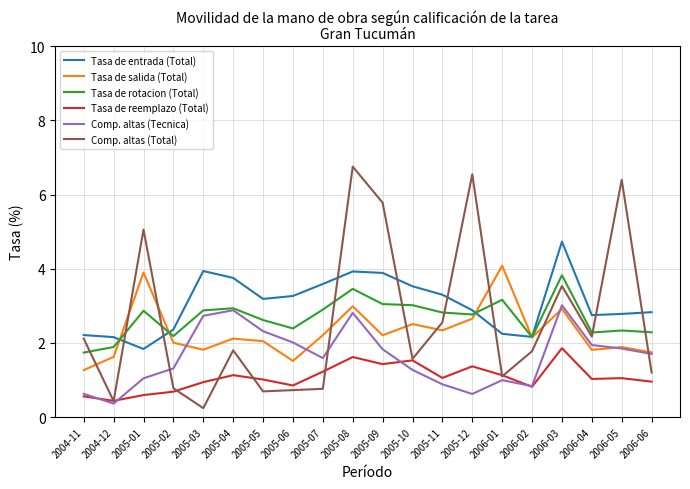

What is the sum of the Tasa de rotacion (Total) values at 2005-12 and 2006-06?

5.1